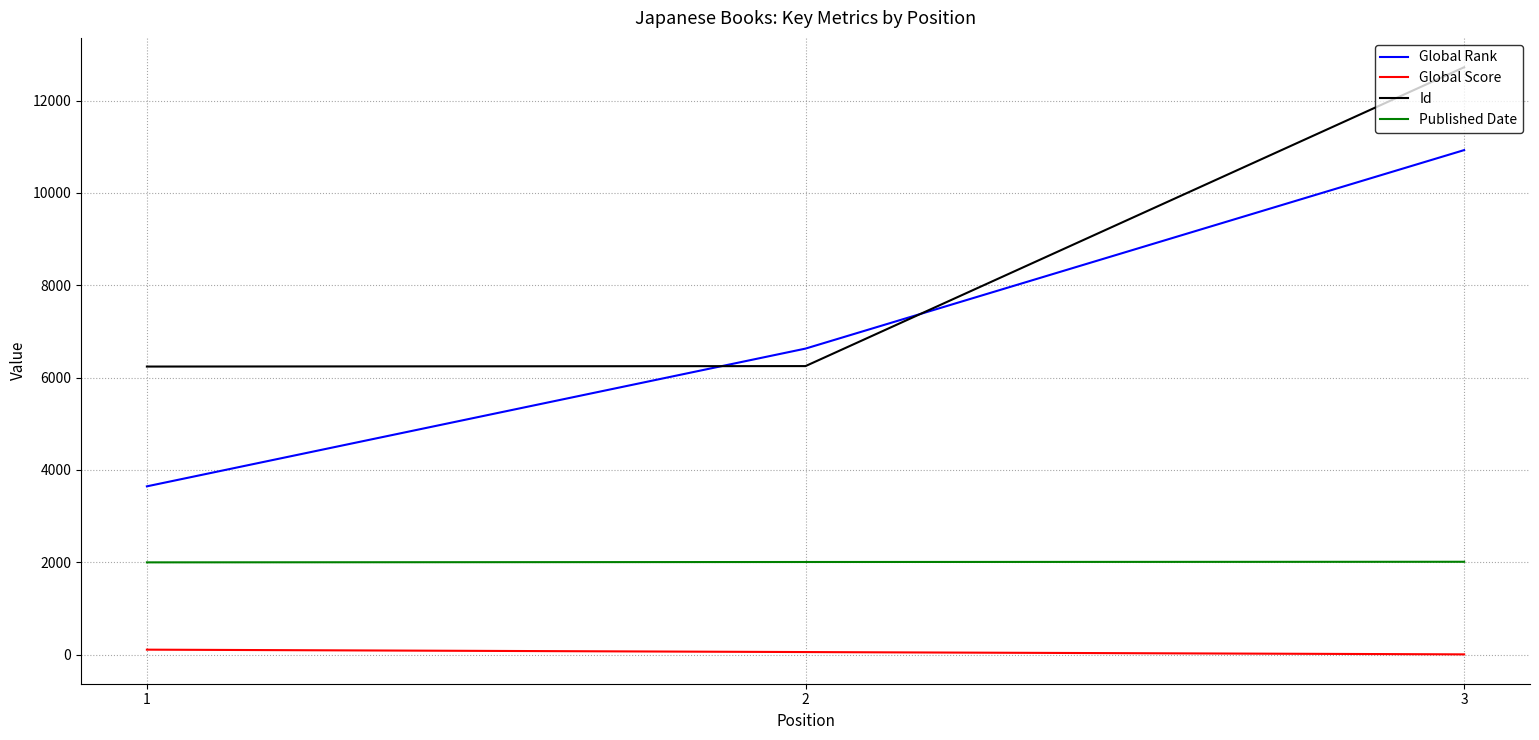

Is it true that Published Date equals 512 at 1?

False